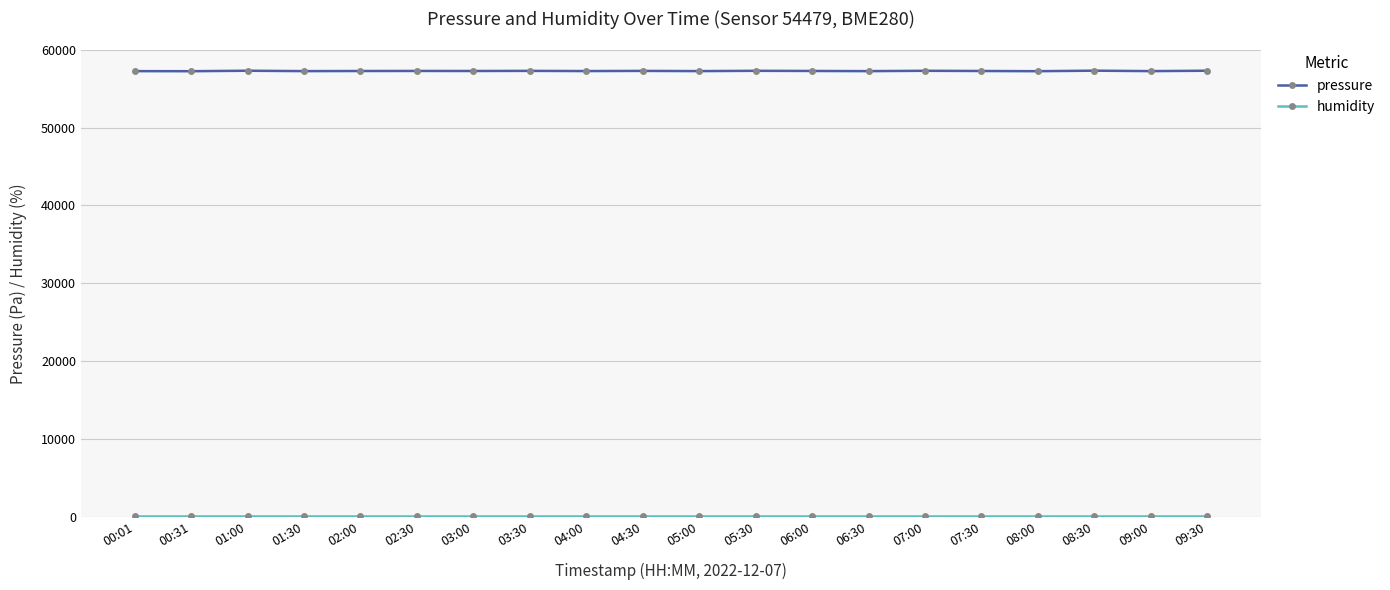

What is the average value of the pressure series?

57267.1